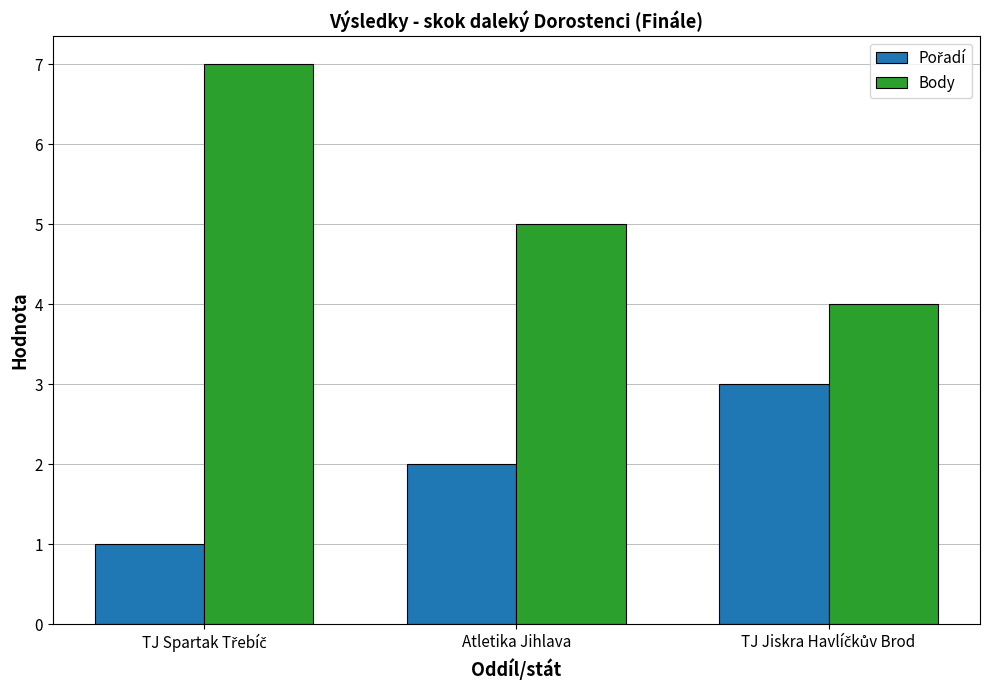

What is the difference between the highest and lowest values at Atletika Jihlava?

3